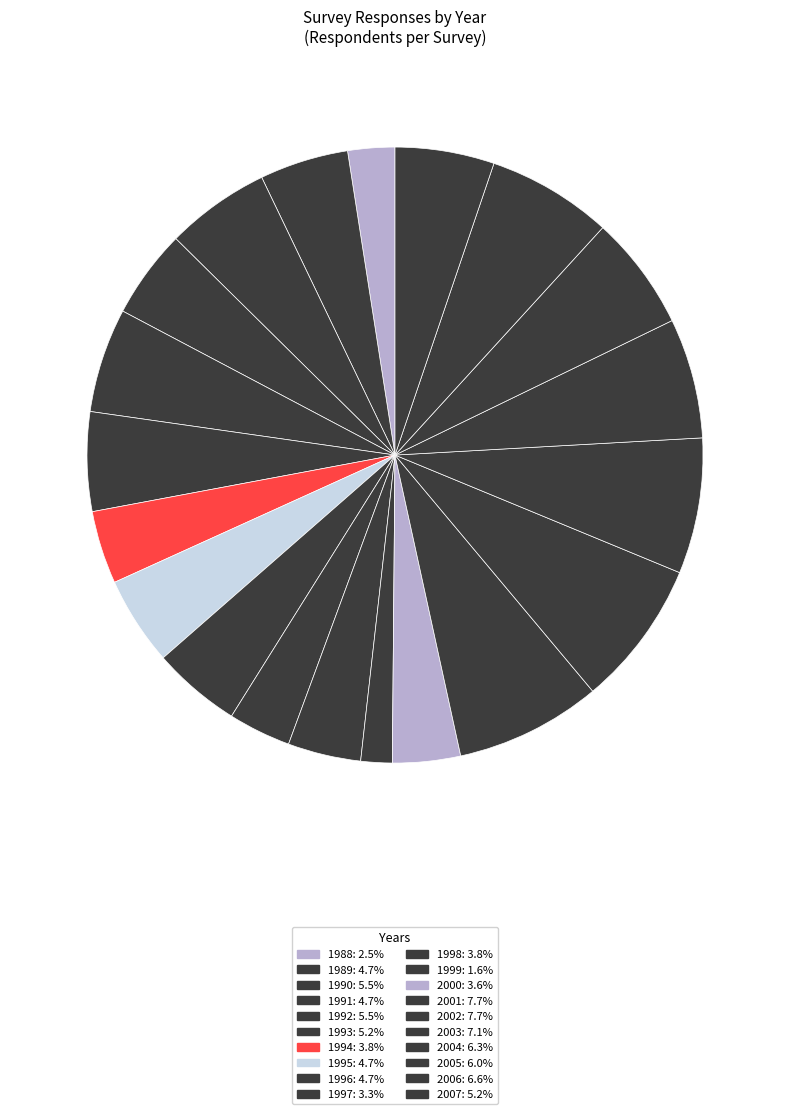

How many segments does this pie chart have?

20